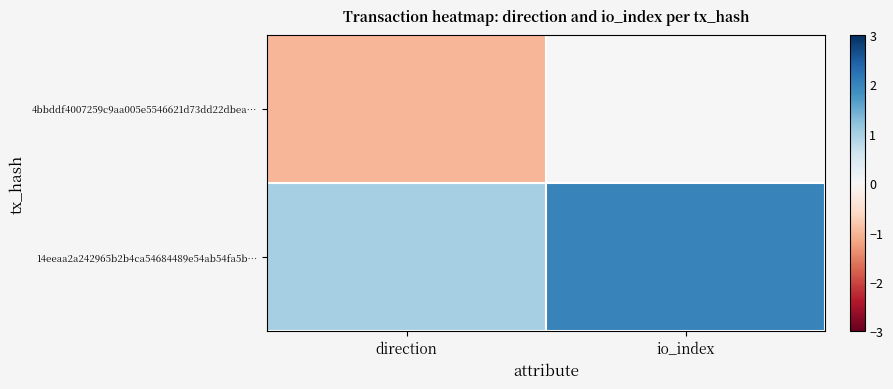

Reading right to left, transcribe all the data shown in this chart.

4bbddf4007259c9aa005e5546621d73dd22dbea…: io_index=0	direction=-1
14eeaa2a242965b2b4ca54684489e54ab54fa5b…: io_index=2	direction=1